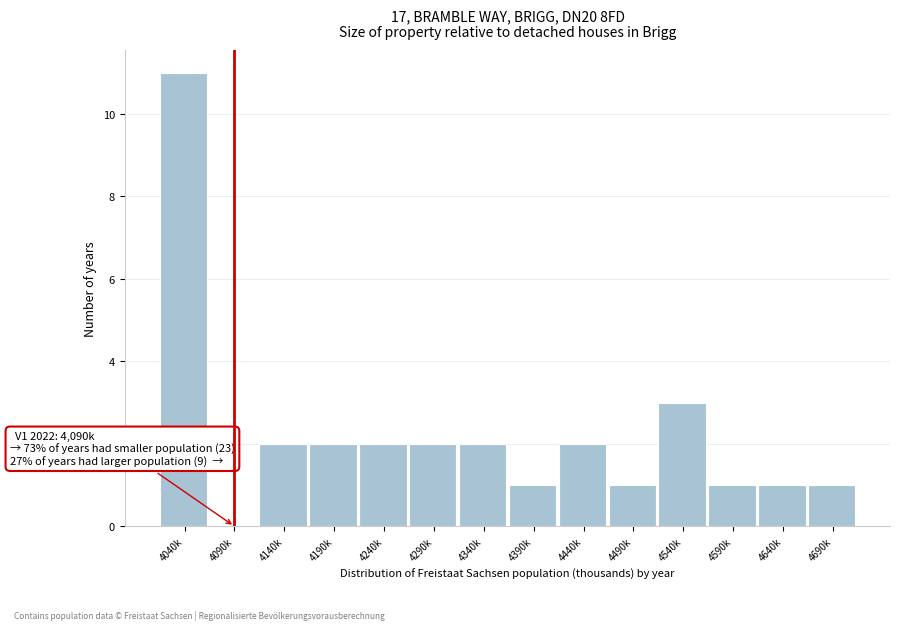

Reading left to right, list all the values displayed in this chart.

4040k=11	4090k=0	4140k=2	4190k=2	4240k=2	4290k=2	4340k=2	4390k=1	4440k=2	4490k=1	4540k=3	4590k=1	4640k=1	4690k=1